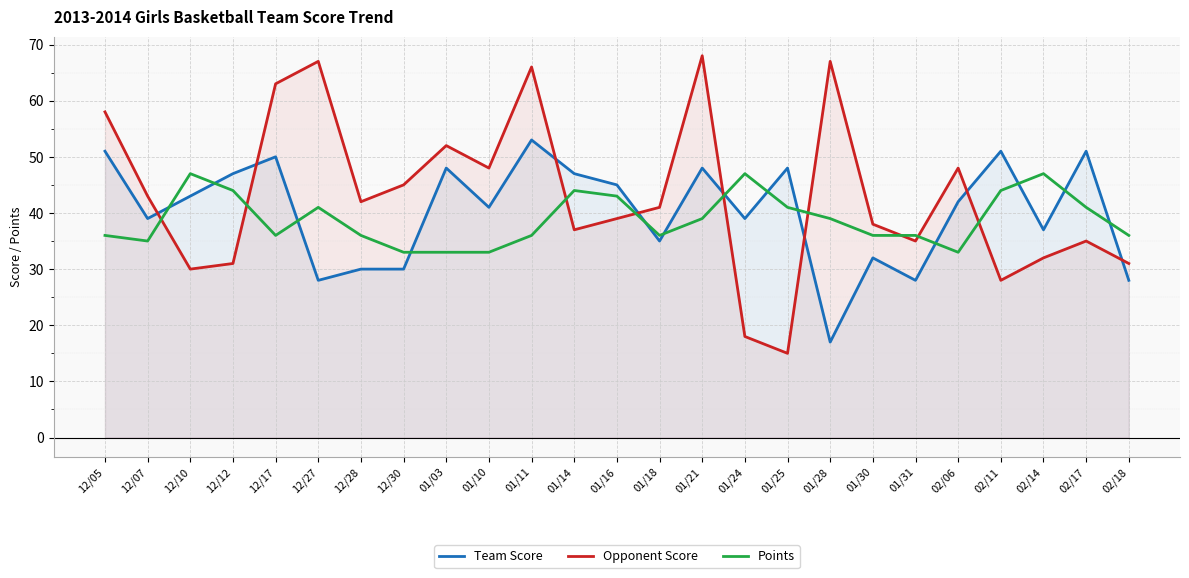

True or false: Opponent Score has a value of 15 at 02/06.

False